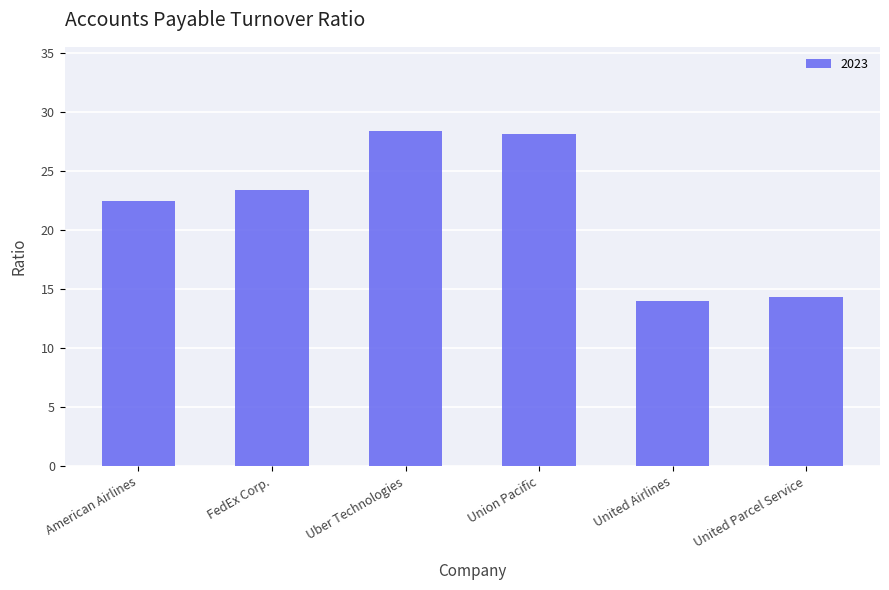

What is the label of the 3rd bar from the left?

Uber Technologies